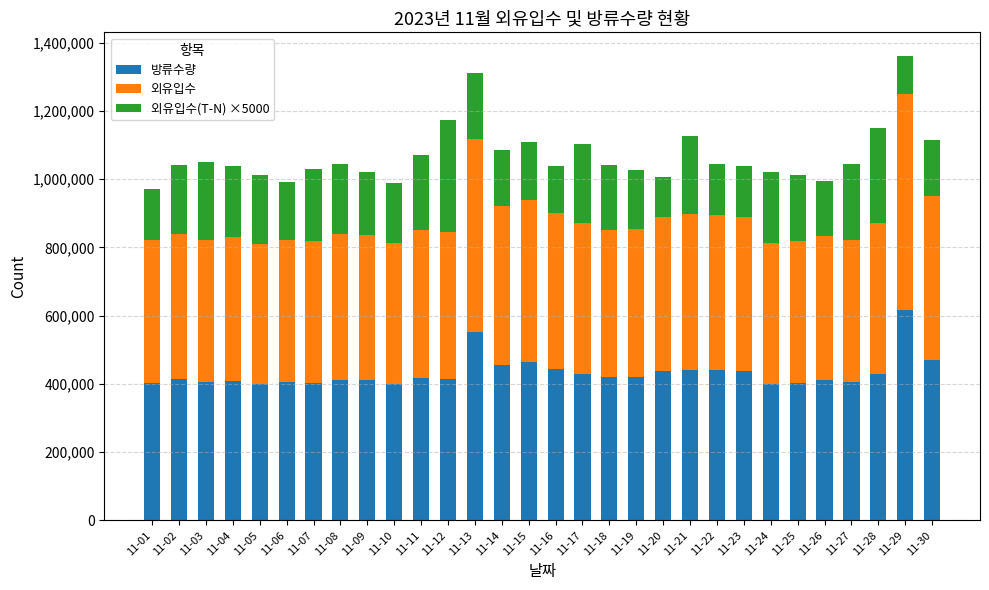

What is the total value across all series at 11-09?

1021230